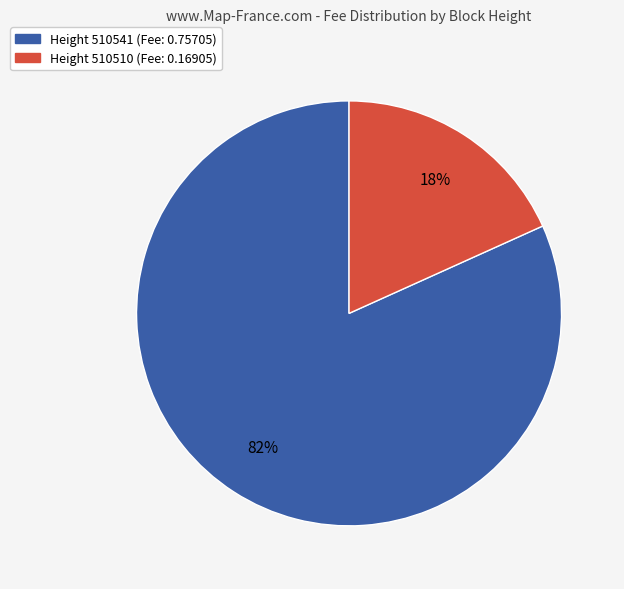

Which slice is the largest?

Height 510541 (Fee: 0.75705)